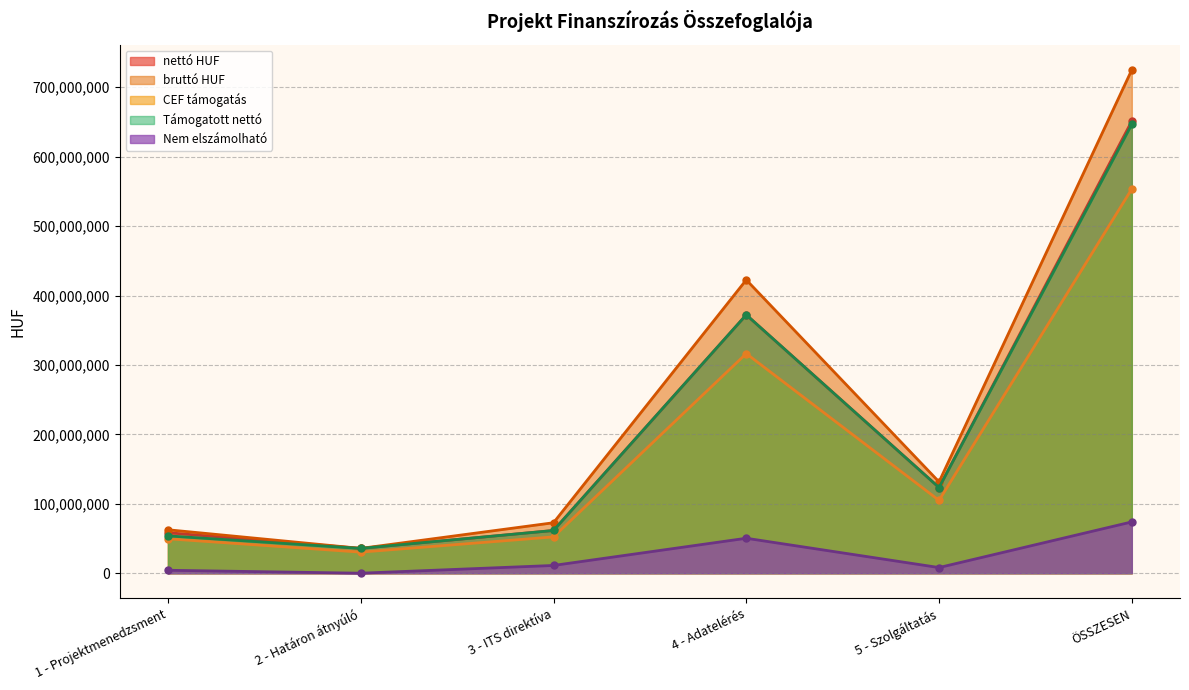

At which label is Nem elszámolható closest to 36943440?

4 - Adatelérés